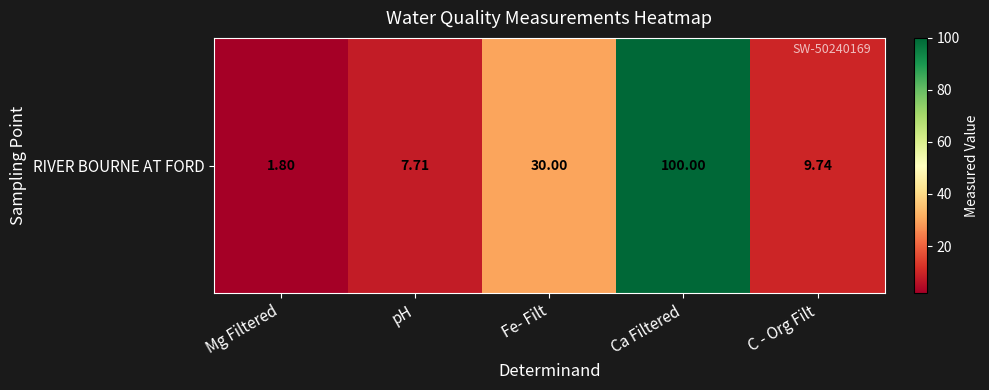

Approximately how many times larger is the value at Fe- Filt compared to pH?

3.9